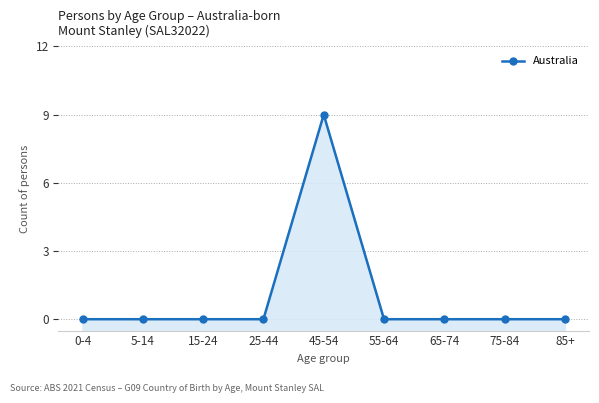

True or false: there are more than 0 points higher than both neighbors.

True